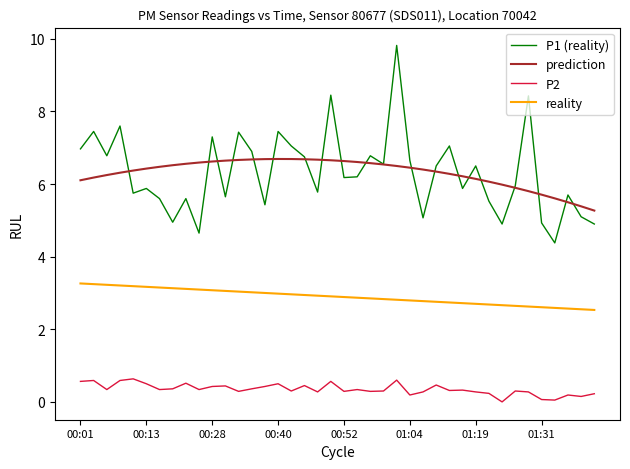

What is the maximum value shown in the chart?

9.8